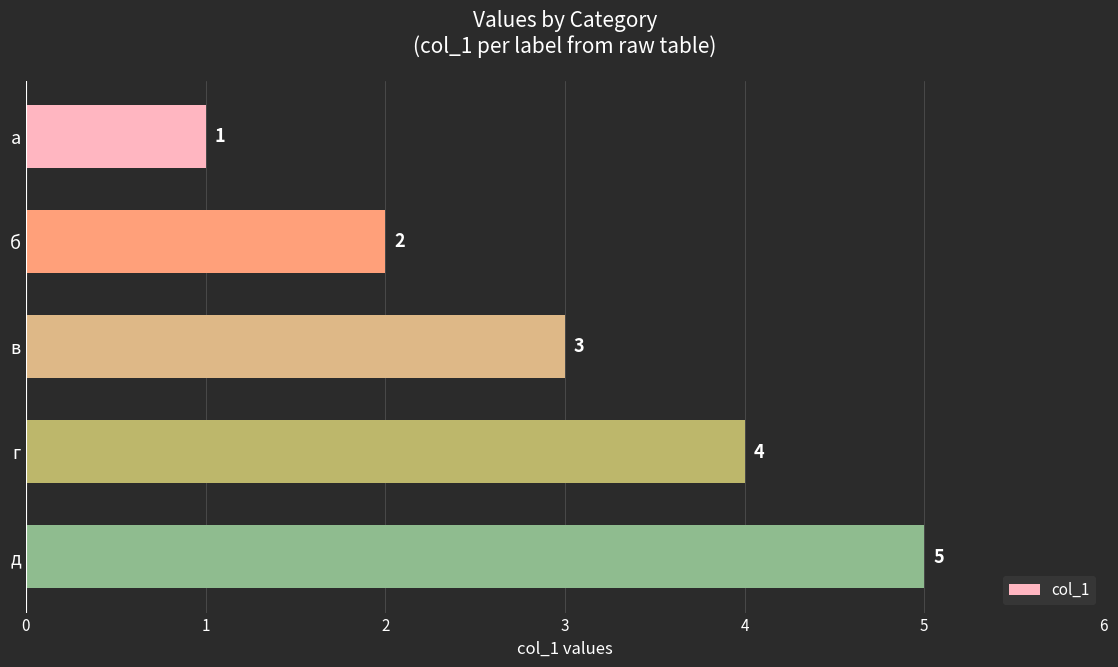

List the labels in order of value, smallest first.

а, б, в, г, д